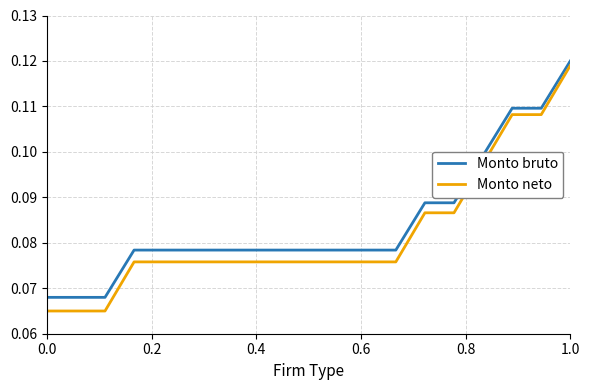

List the series in order of their overall mean, highest first.

Monto bruto, Monto neto